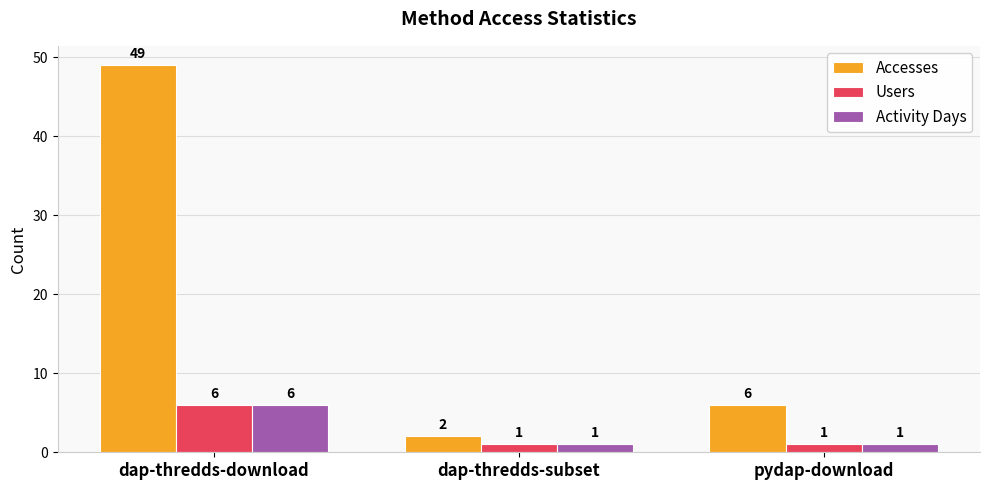

Which series has the largest total across all categories?

Accesses